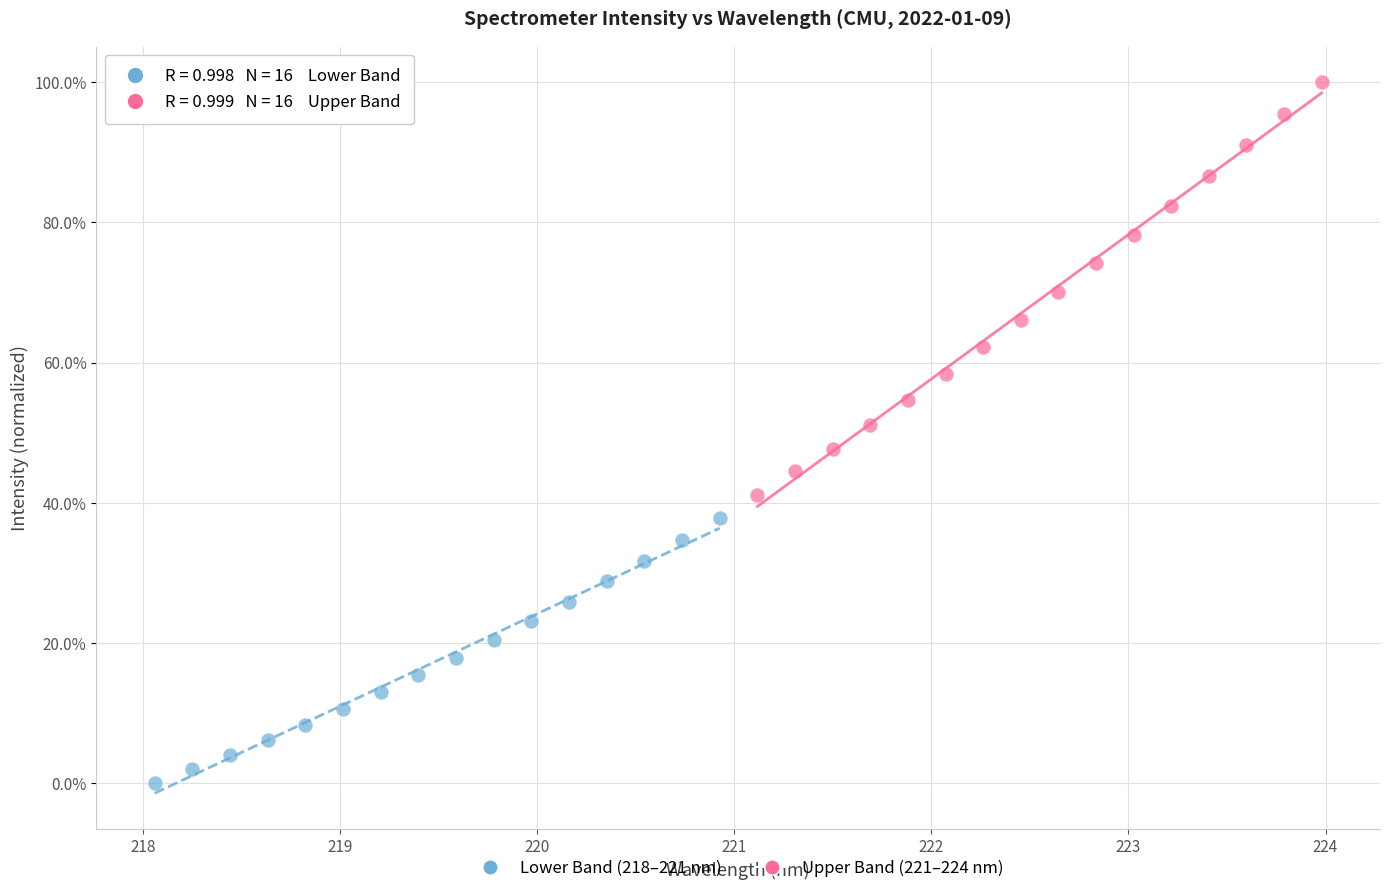

Which series has the largest Y range (max minus min)?

Upper Band (221–224 nm)